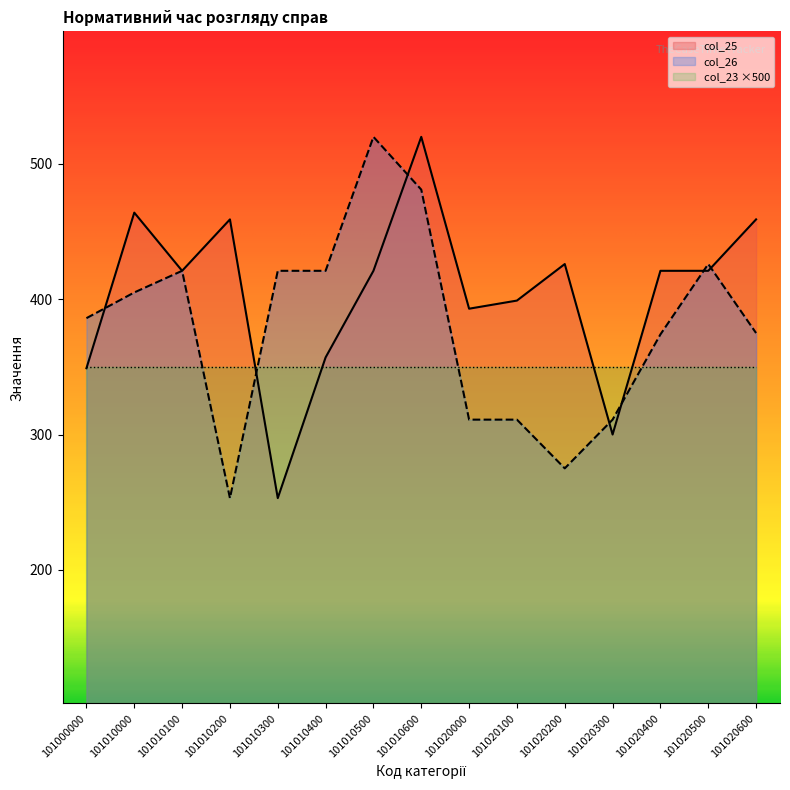

Between which two adjacent categories do col_25 and col_26 first intersect?

101000000 and 101010000